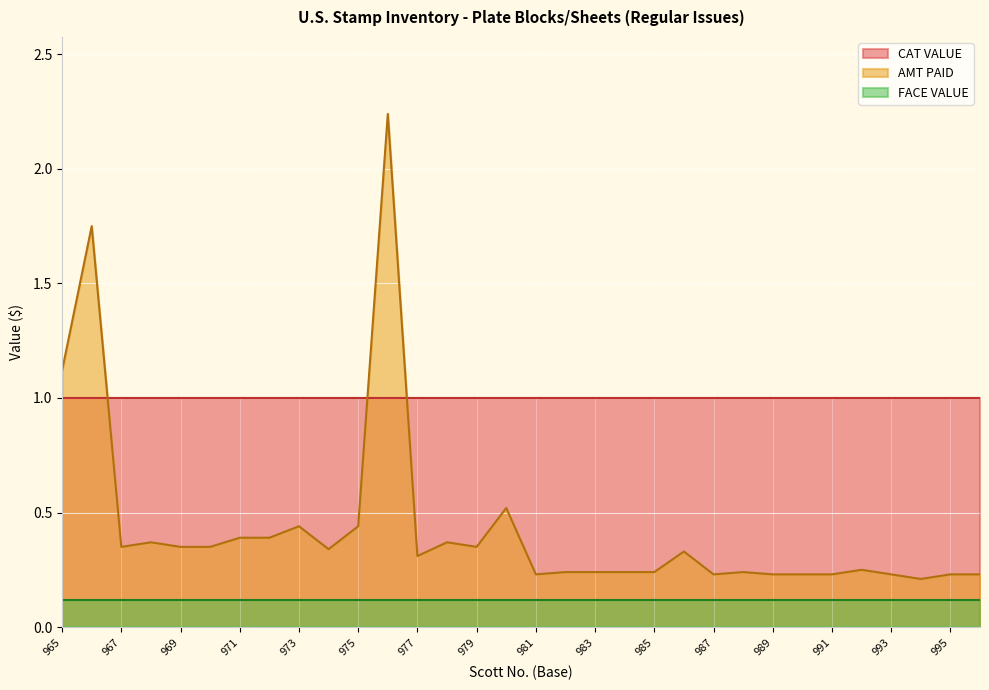

Which label corresponds to the largest value in the chart?

976